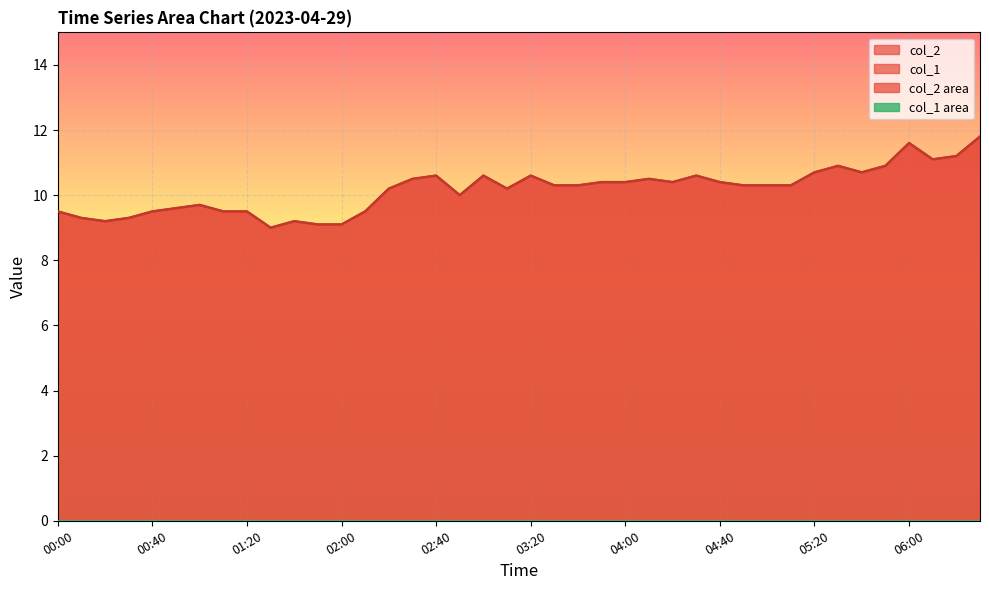

What is the change in value from 04:40 to 06:00?

+1.2